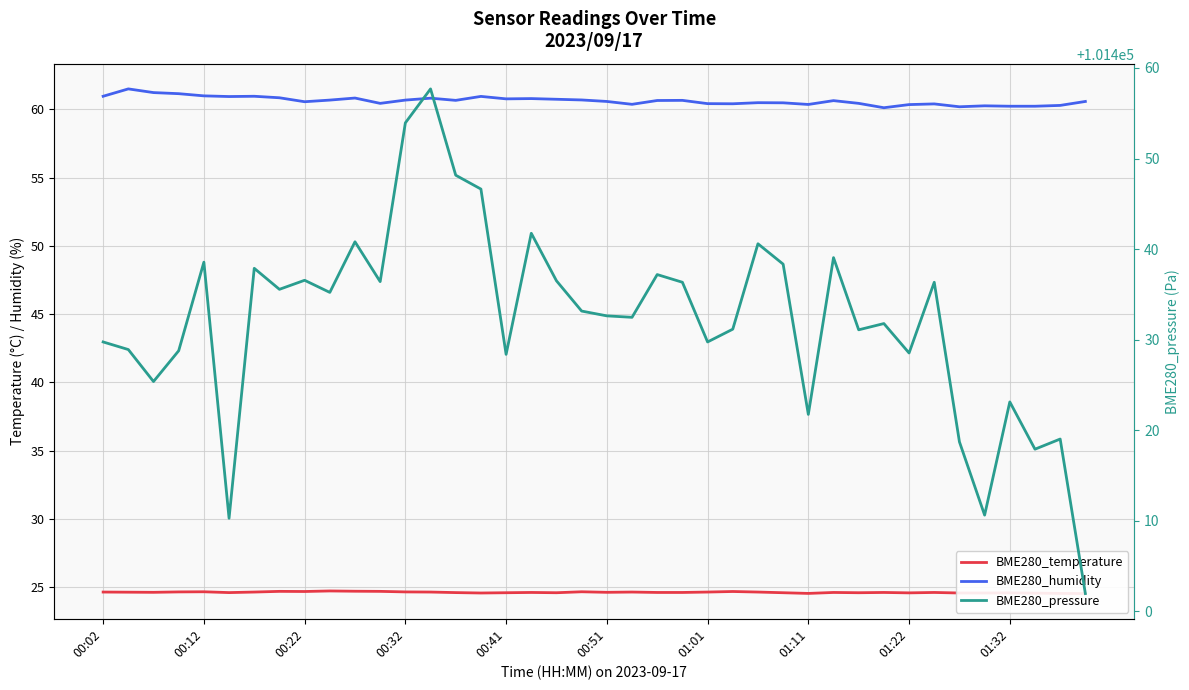

At which category is the sum across all series the highest?

13